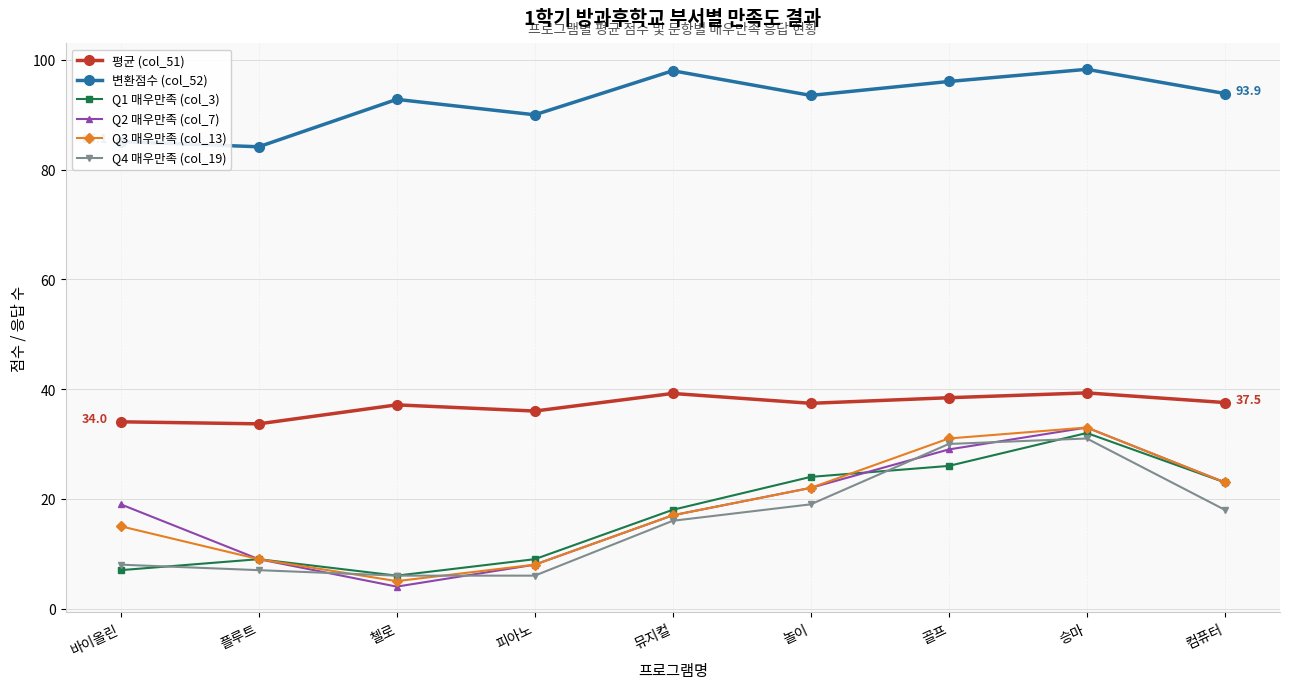

How many interior local peaks does the Q1 매우만족 (col_3) series have?

2